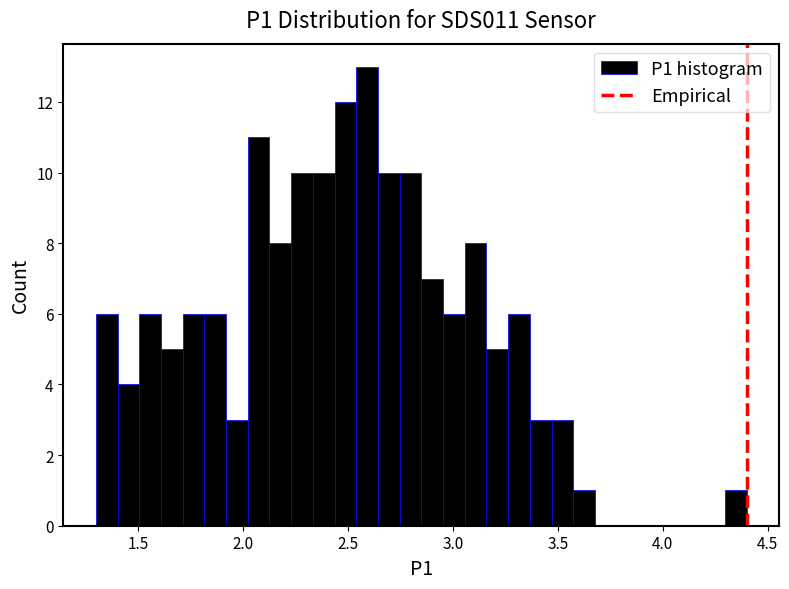

Read against the x-axis, roughly where is the centre of the tallest bar?

2.60